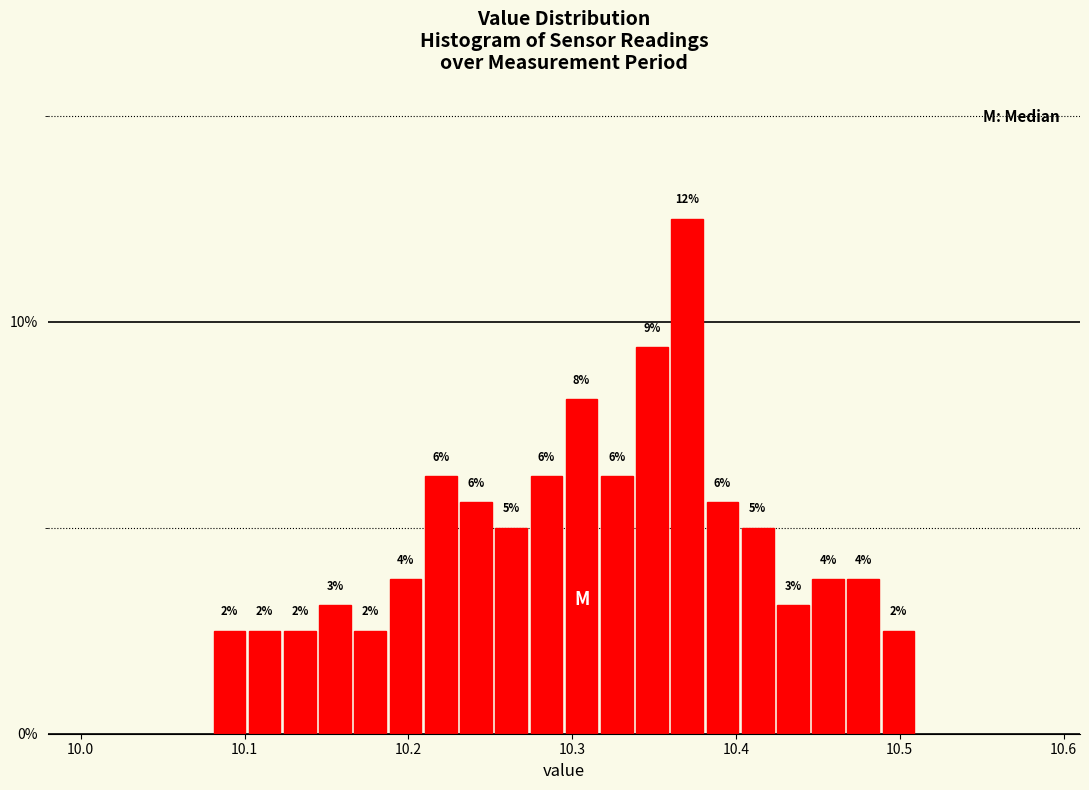

Around what value on the x-axis is the tallest bar? Give the approximate position of its centre, as read against the axis.

10.37